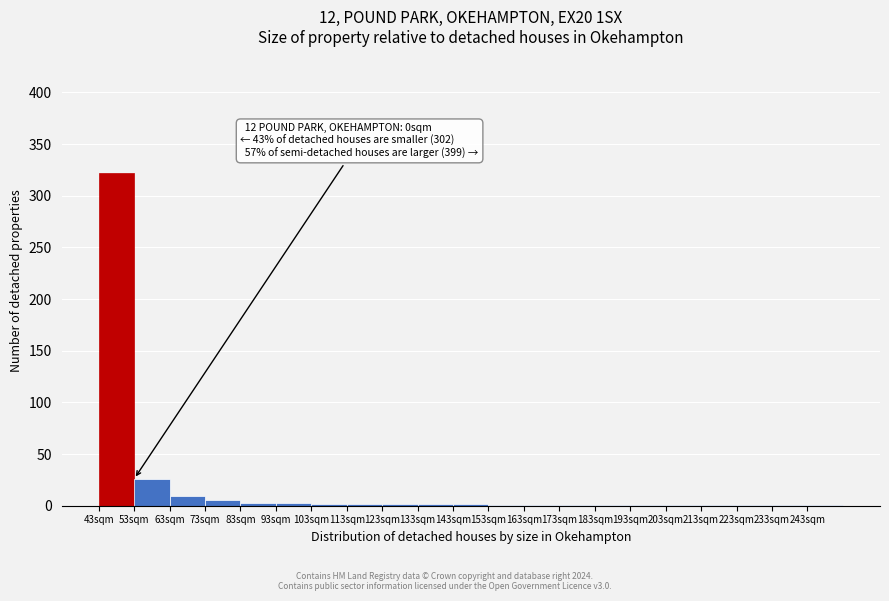

What is the greatest value displayed?

322